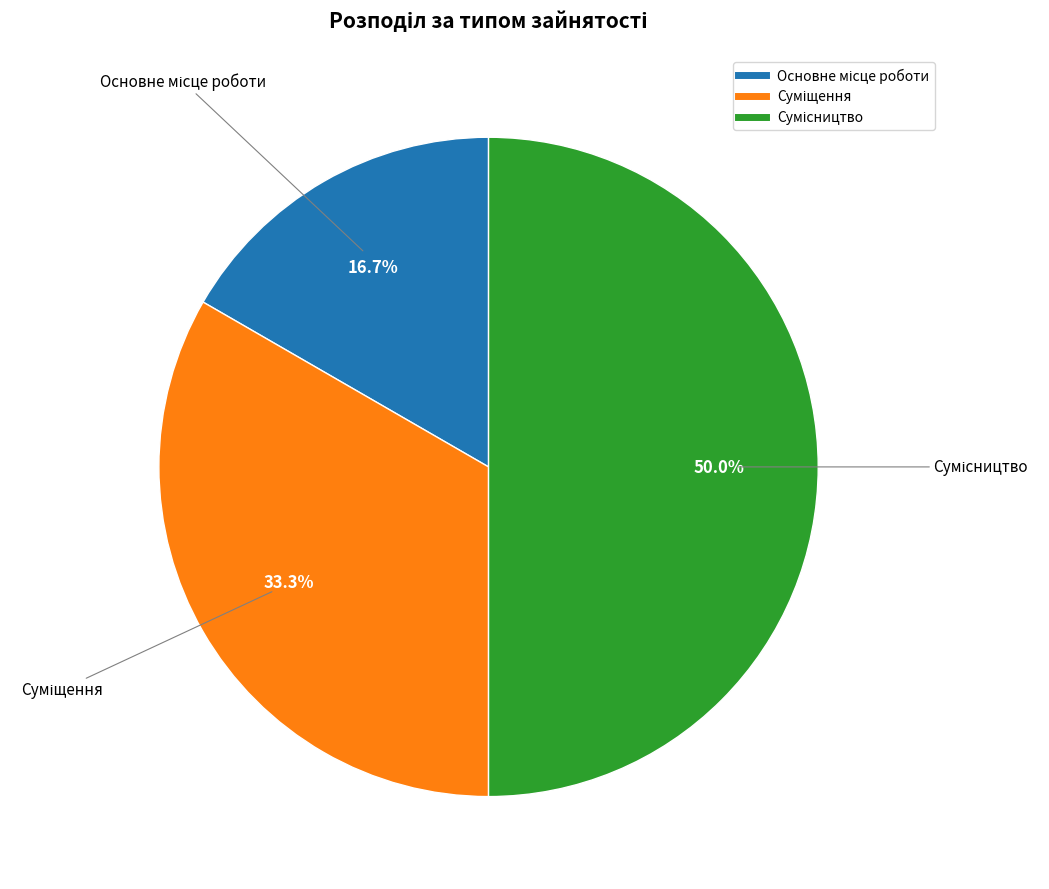

To the nearest percent, what portion does Суміщення represent?

33%